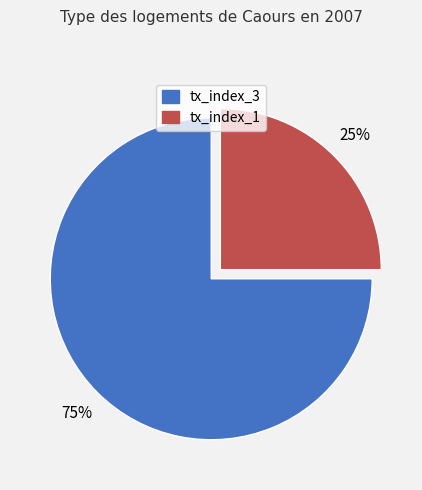

Does tx_index_3 account for over 50% of the chart?

Yes